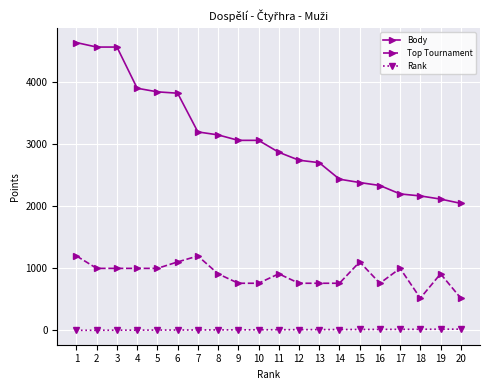

How many lines are shown in the chart?

3